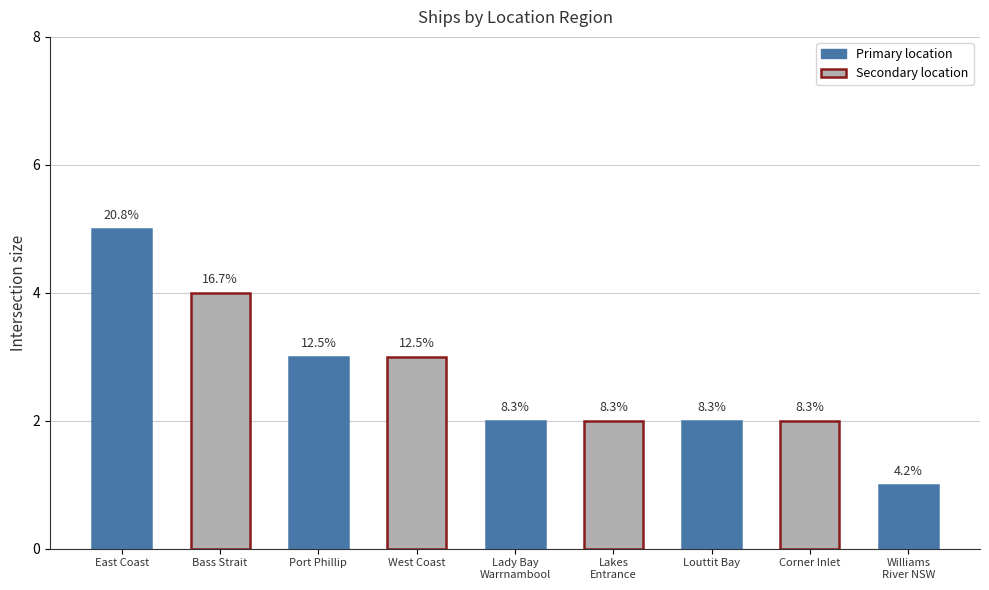

What is the change in value from West Coast to Corner Inlet?

-1